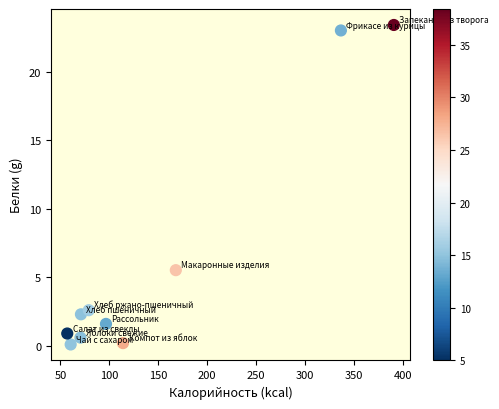

What is the range of X values (max minus min)?

333.9